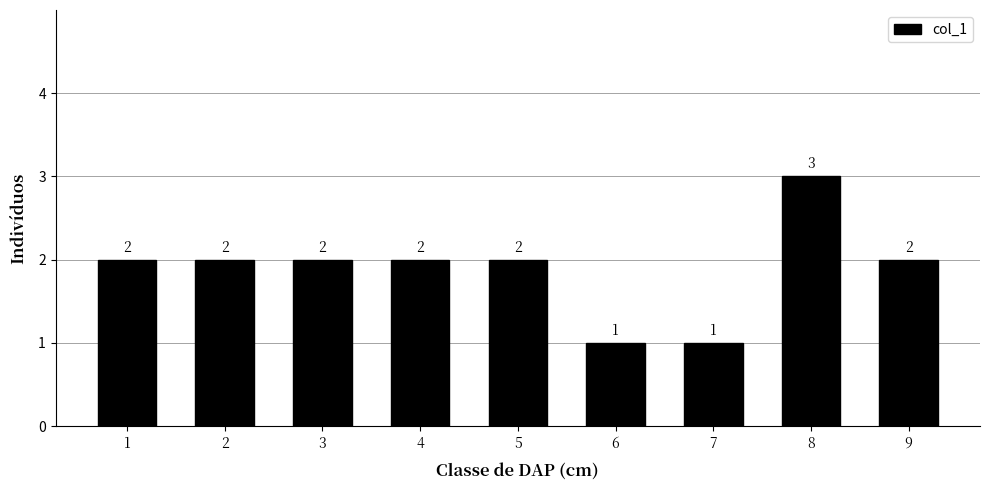

Reading left to right, transcribe all the data shown in this chart.

1=2	2=2	3=2	4=2	5=2	6=1	7=1	8=3	9=2